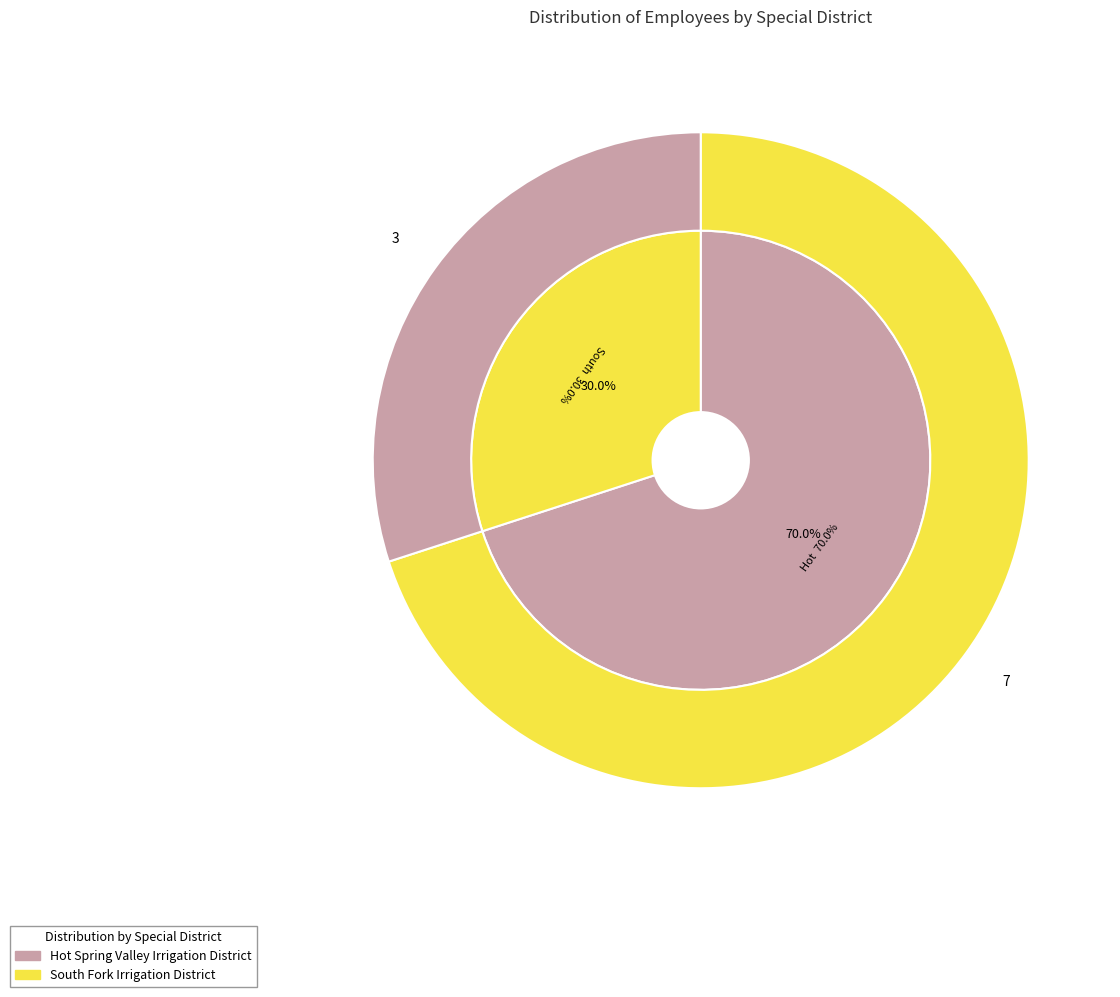

To the nearest percent, what is the difference between the largest and smallest slice percentages?

40%